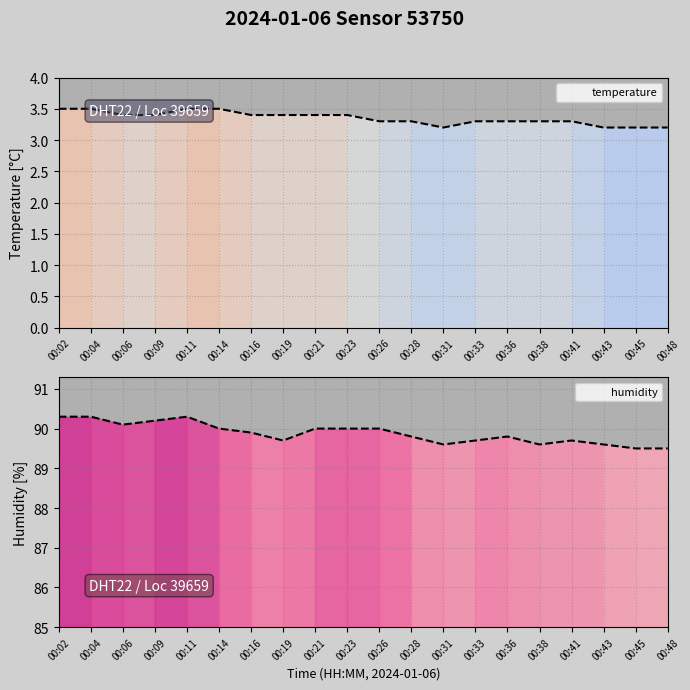

In temperature, how many points are lower than both neighbors (excluding endpoints)?

1